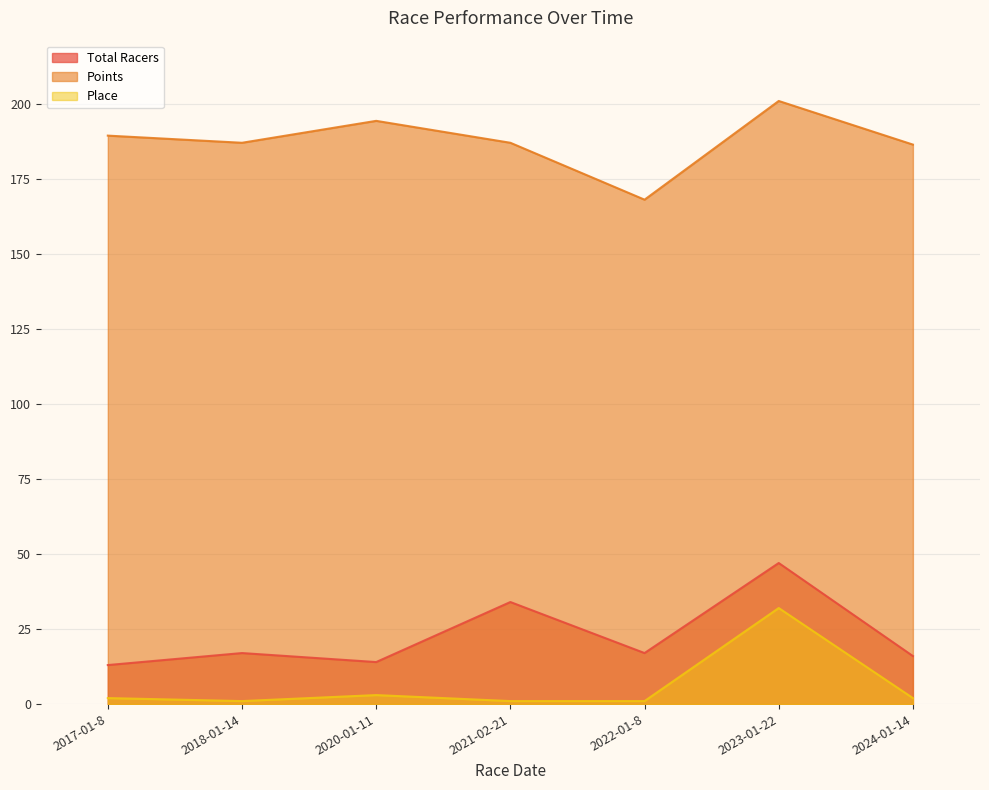

Which series changed the most between 2017-01-8 and 2021-02-21?

Total Racers